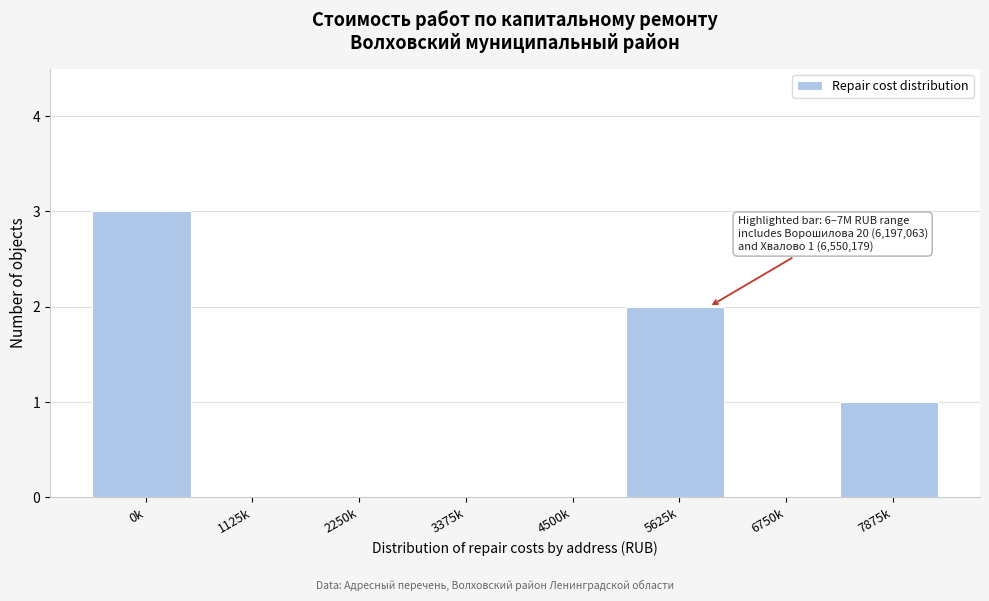

Reading left to right, transcribe all the data shown in this chart.

0k=3	1125k=0	2250k=0	3375k=0	4500k=0	5625k=2	6750k=0	7875k=1